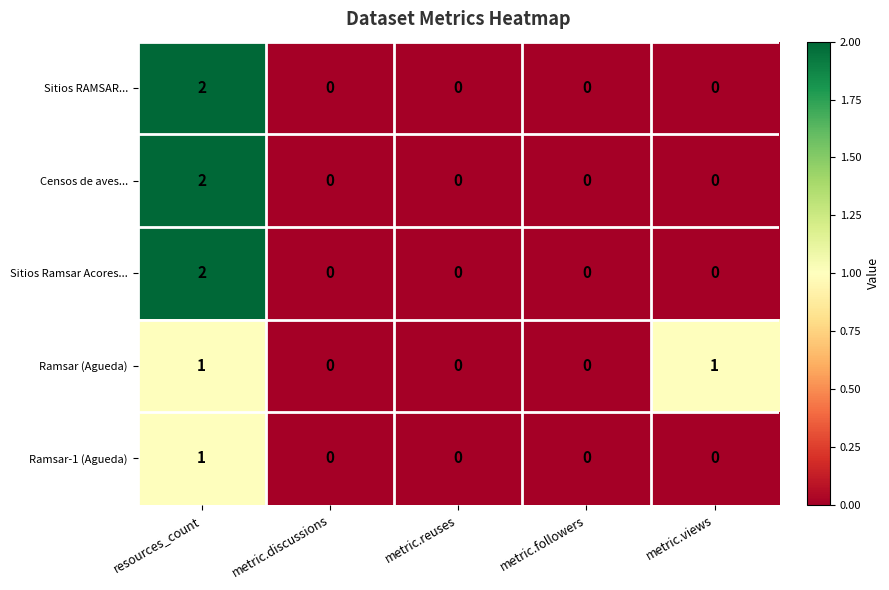

Reading left to right, extract all data points from this chart.

Sitios RAMSAR...: resources_count=2	metric.discussions=0	metric.reuses=0	metric.followers=0	metric.views=0
Censos de aves...: resources_count=2	metric.discussions=0	metric.reuses=0	metric.followers=0	metric.views=0
Sitios Ramsar Acores...: resources_count=2	metric.discussions=0	metric.reuses=0	metric.followers=0	metric.views=0
Ramsar (Agueda): resources_count=1	metric.discussions=0	metric.reuses=0	metric.followers=0	metric.views=1
Ramsar-1 (Agueda): resources_count=1	metric.discussions=0	metric.reuses=0	metric.followers=0	metric.views=0